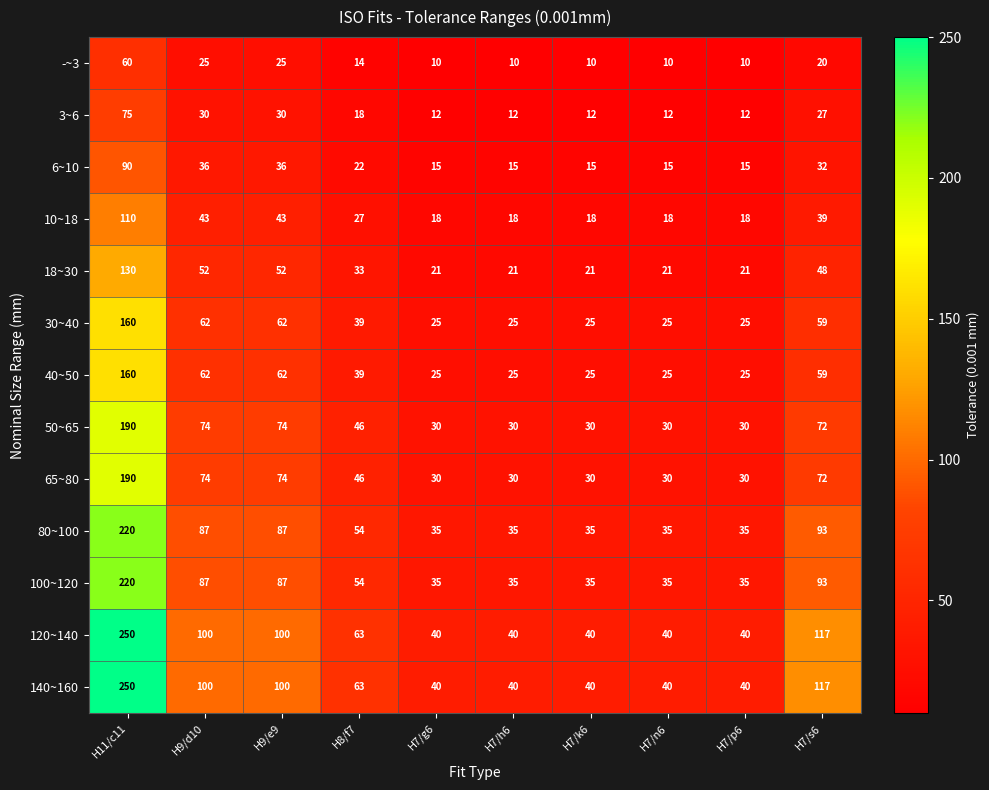

What is the spread (max minus min) of values at H11/c11?

190